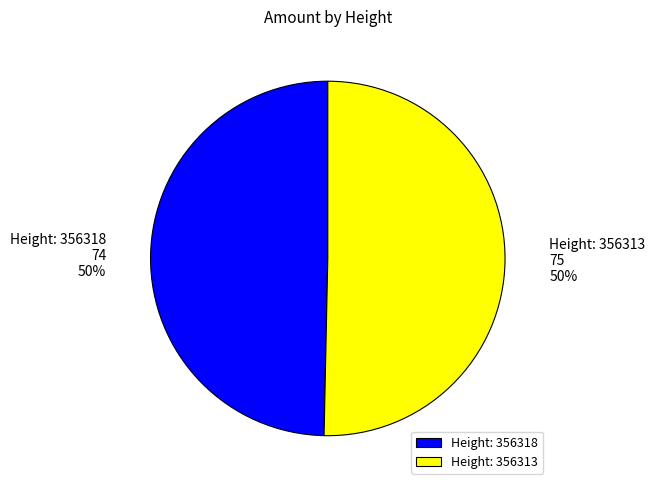

Approximately how many times larger is the value at Height: 356313 compared to Height: 356318?

1.0